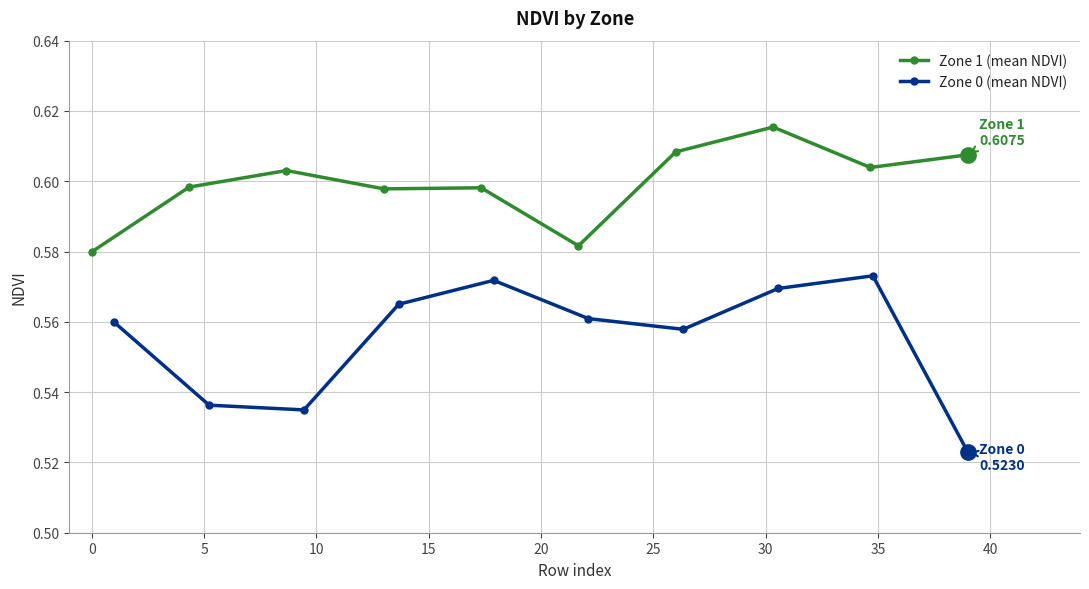

True or false: Zone 1 (mean NDVI) has more than 0 points higher than both neighbors.

True